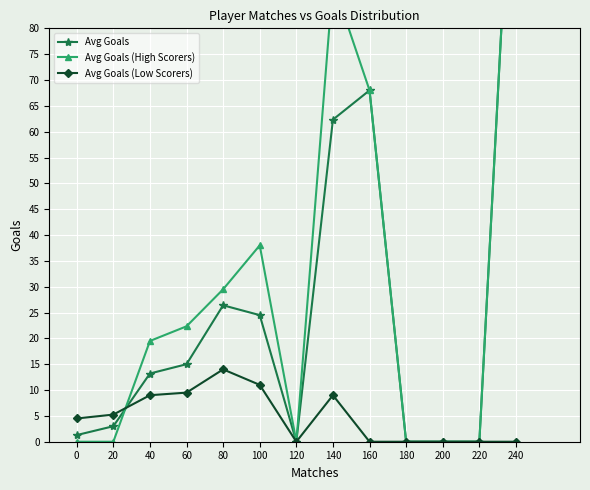

How many lines are shown in the chart?

3